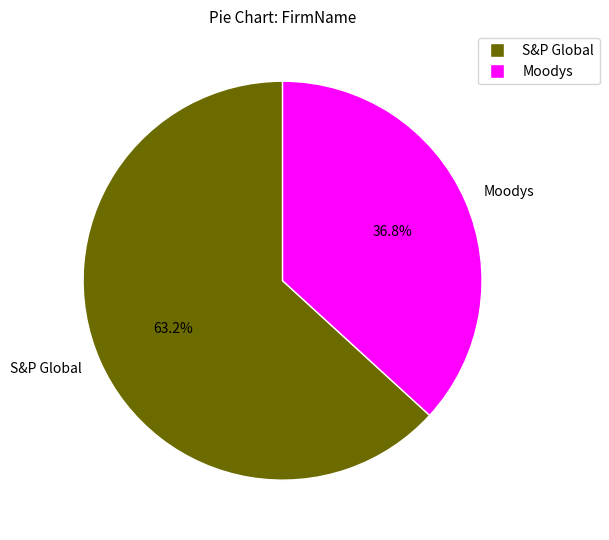

Approximately how many times larger is the value at S&P Global compared to Moodys?

1.7